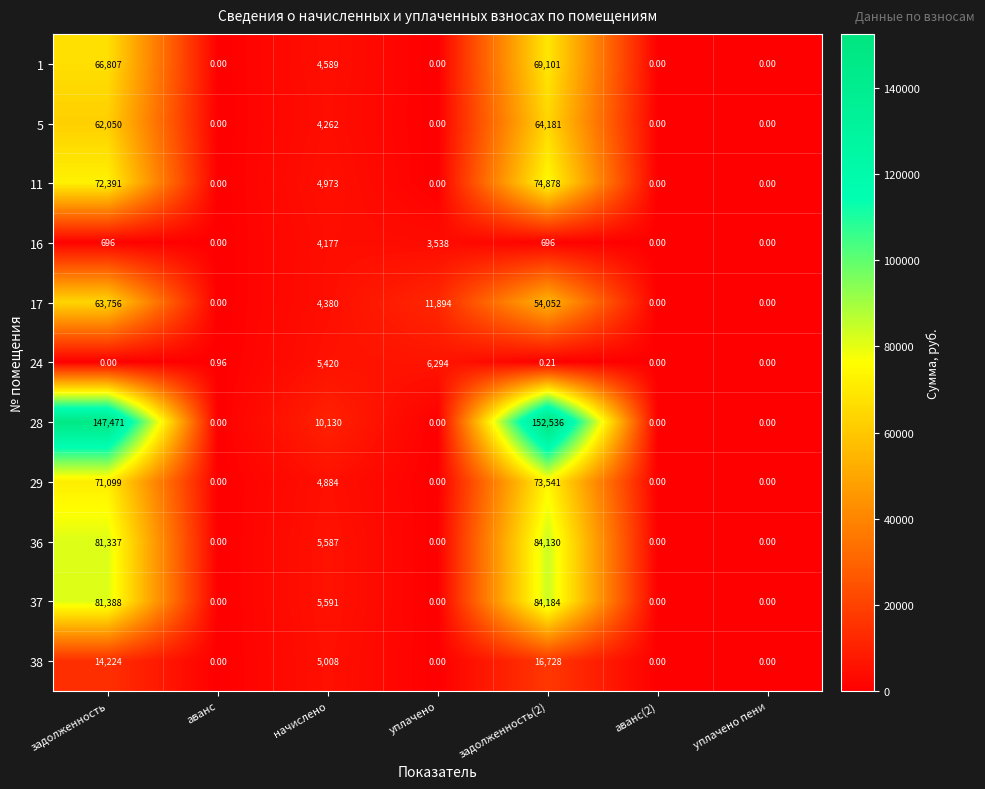

Which category has the highest value in the 16 series?

начислено